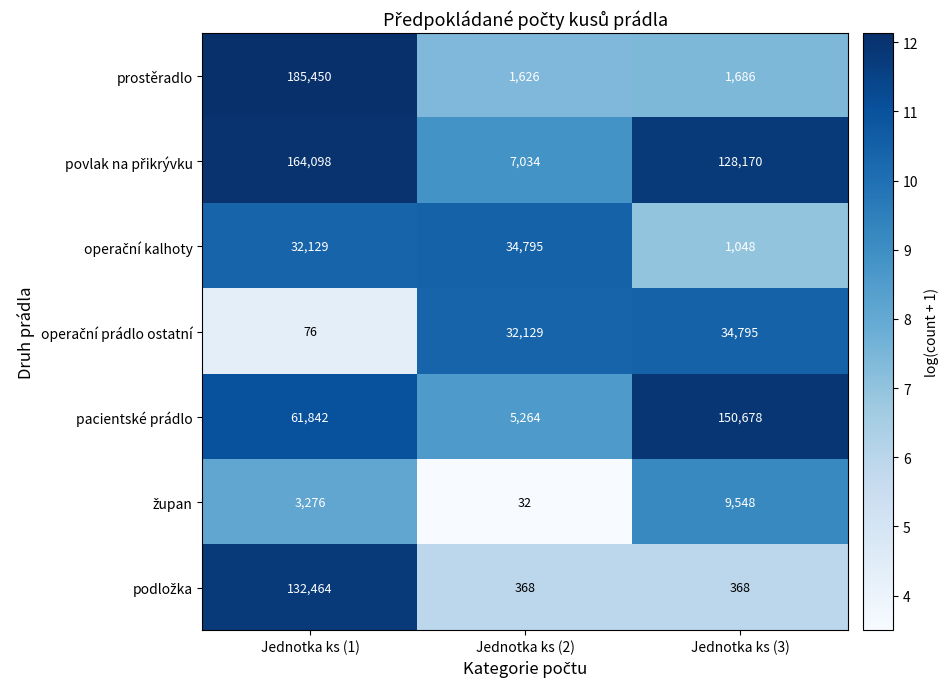

What is the sum of all pacientské prádlo values?

217784